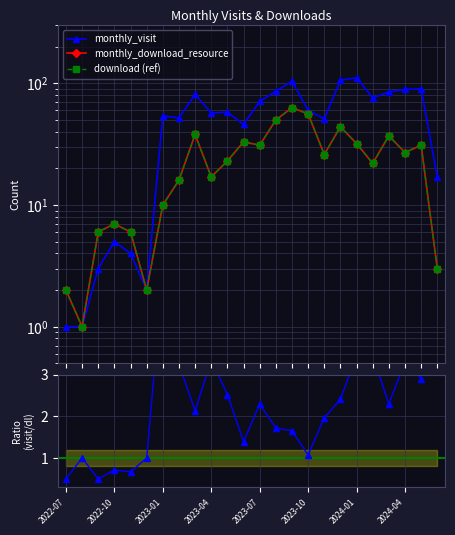

Reading right to left, extract all data points from this chart.

monthly_visit: 17.0	90.0	89.0	85.0	76.0	111.0	106.0	51.0	60.0	104.0	86.0	71.0	46.0	58.0	57.0	81.0	52.0	54.0	2.0	4.0	5.0	3.0	1.0	1.0
monthly_download_resource: 3.0	31.0	27.0	37.0	22.0	32.0	44.0	26.0	56.0	63.0	50.0	31.0	33.0	23.0	17.0	38.0	16.0	10.0	2.0	6.0	7.0	6.0	1.0	2.0
download (ref): 3.0	31.0	27.0	37.0	22.0	32.0	44.0	26.0	56.0	63.0	50.0	31.0	33.0	23.0	17.0	38.0	16.0	10.0	2.0	6.0	7.0	6.0	1.0	2.0
visit/download: 5.7	2.9	3.3	2.3	3.5	3.5	2.4	2.0	1.1	1.7	1.7	2.3	1.4	2.5	3.4	2.1	3.2	5.4	1.0	0.7	0.7	0.5	1.0	0.5